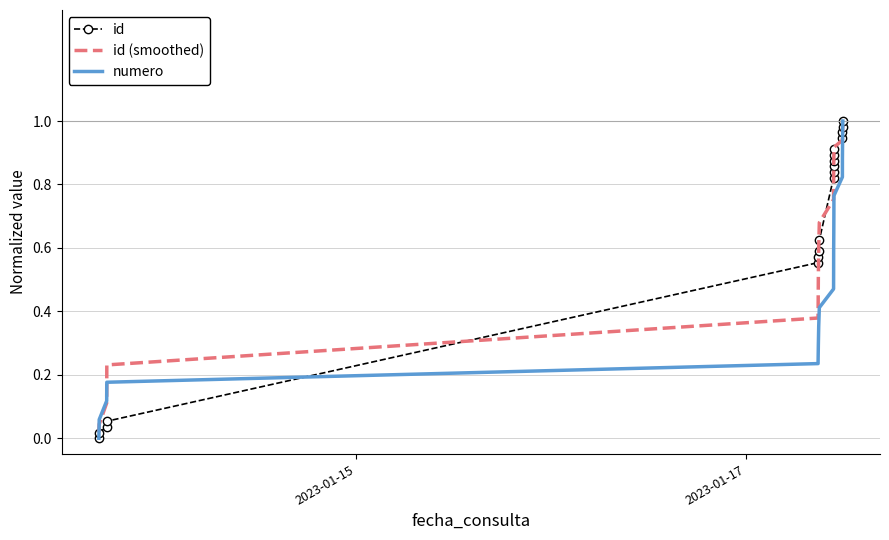

What are all the series names shown in the legend?

id, id (smoothed), numero